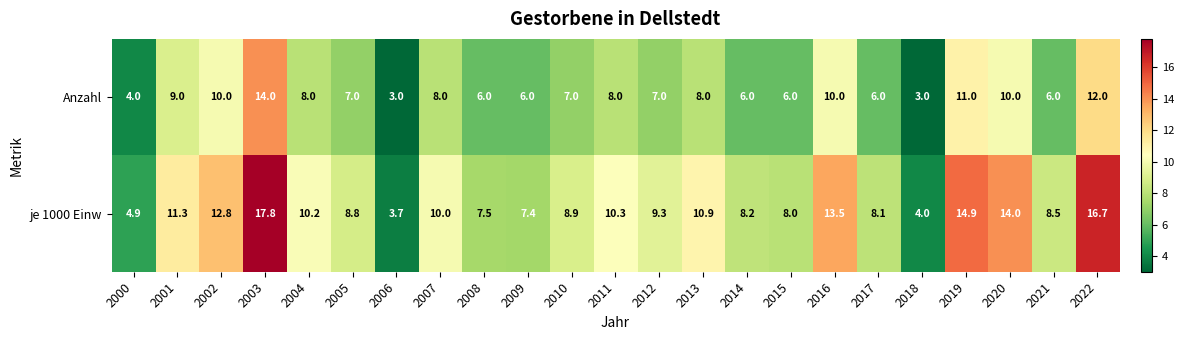

Which series has the widest spread of values?

je 1000 Einw